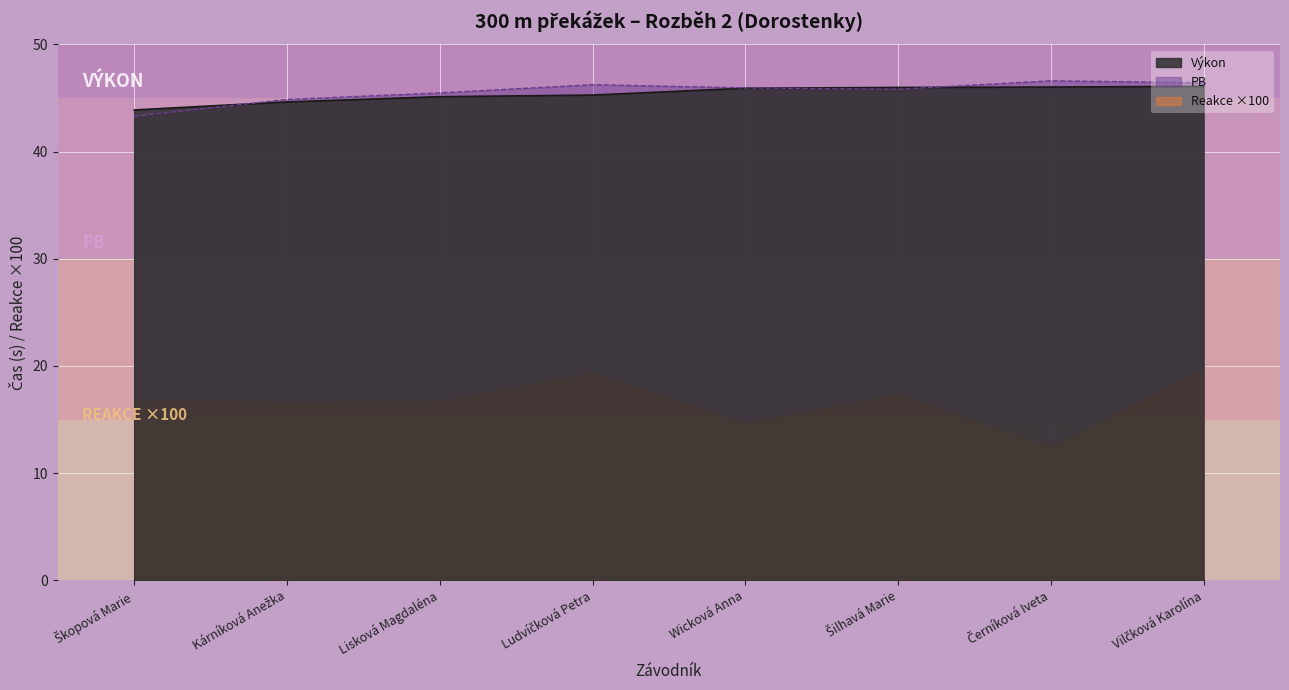

What is the sum of all PB values?

364.6